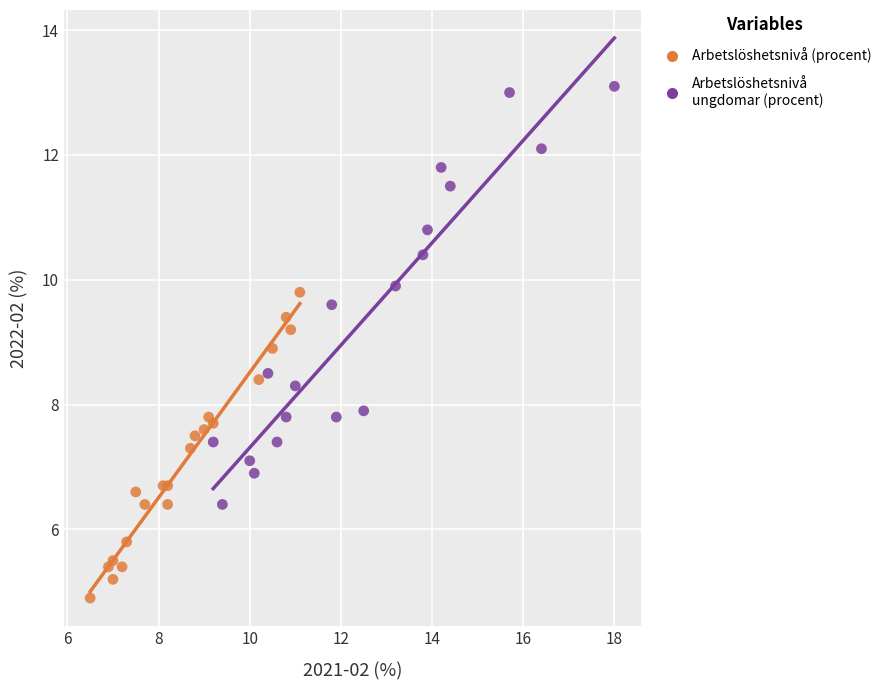

Which series reaches the maximum Y coordinate?

Arbetslöshetsnivå ungdomar (procent)